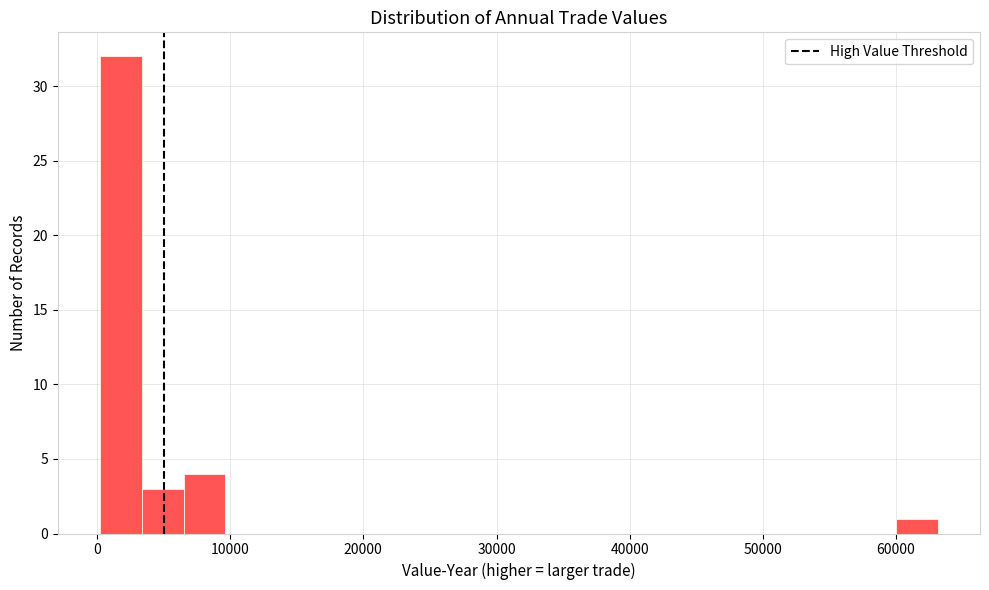

Read against the x-axis, roughly where is the centre of the tallest bar?

2000